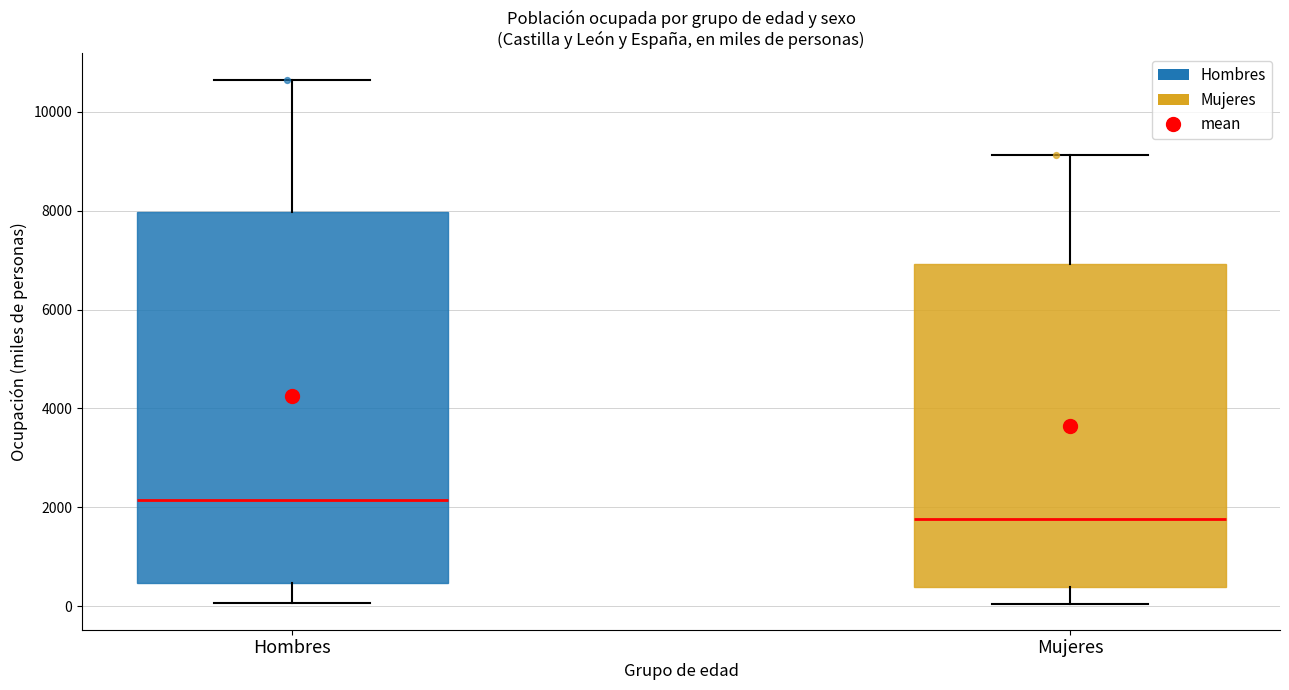

Which box has the lowest median line?

Mujeres